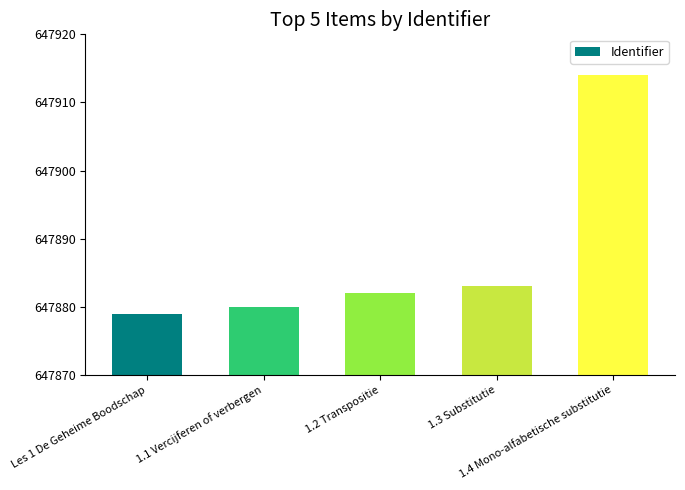

What position from the right is Les 1 De Geheime Boodschap?

5